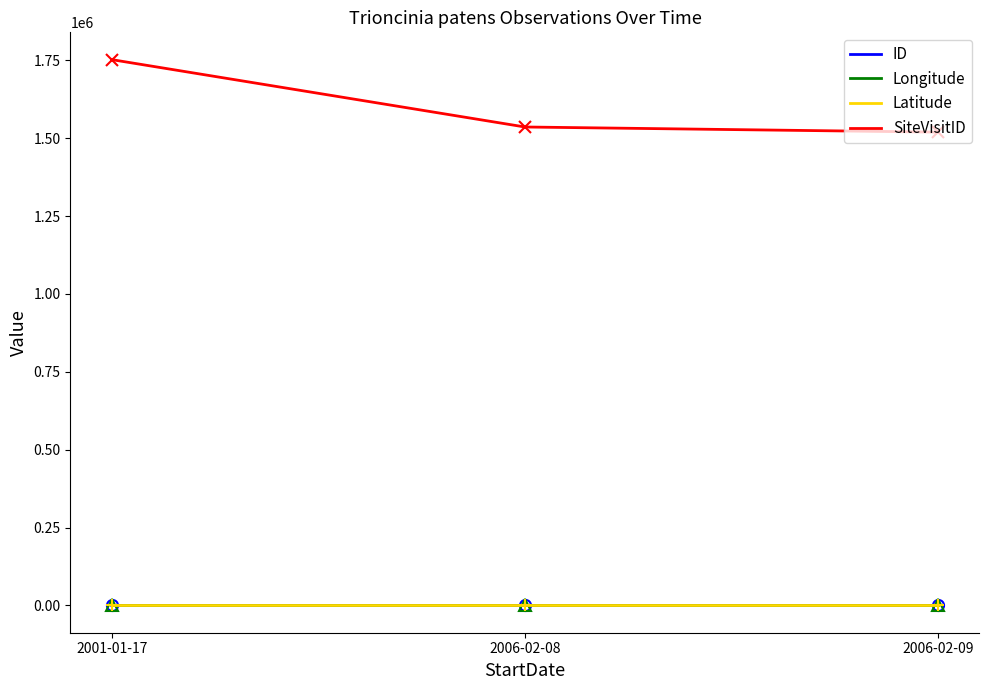

Which series has the largest range (max minus min)?

SiteVisitID